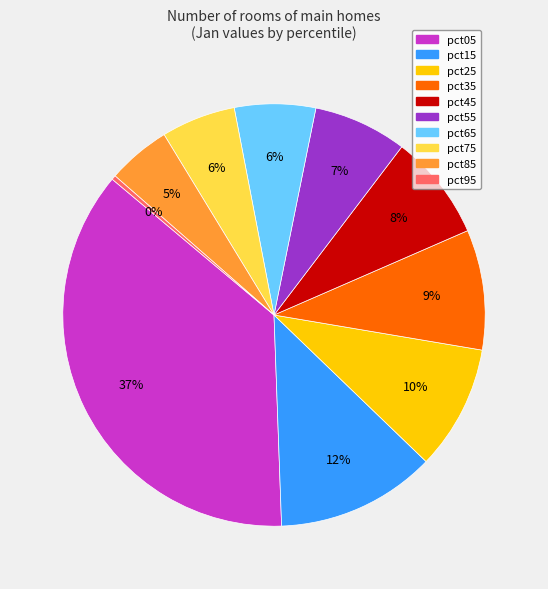

Approximately how many times larger is the value at pct35 compared to pct65?

1.5